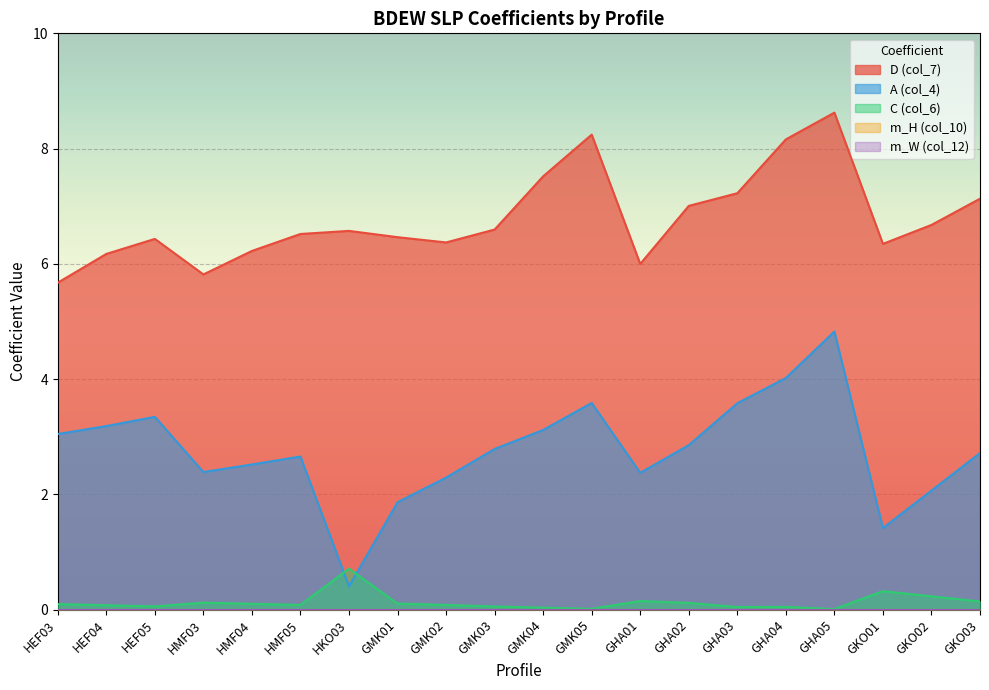

True or false: D (col_7) and A (col_4) intersect in this chart.

False